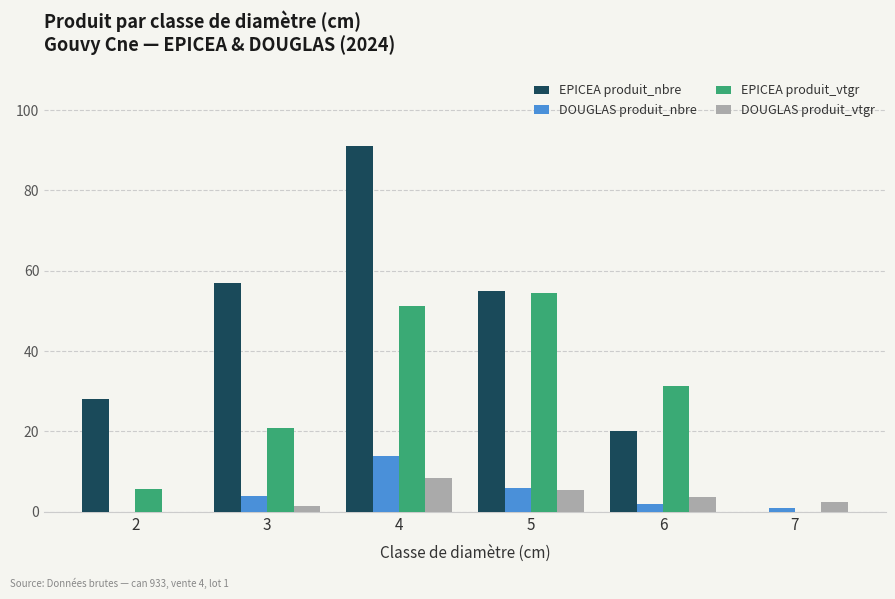

Read the EPICEA produit_vtgr value at 5.

54.5